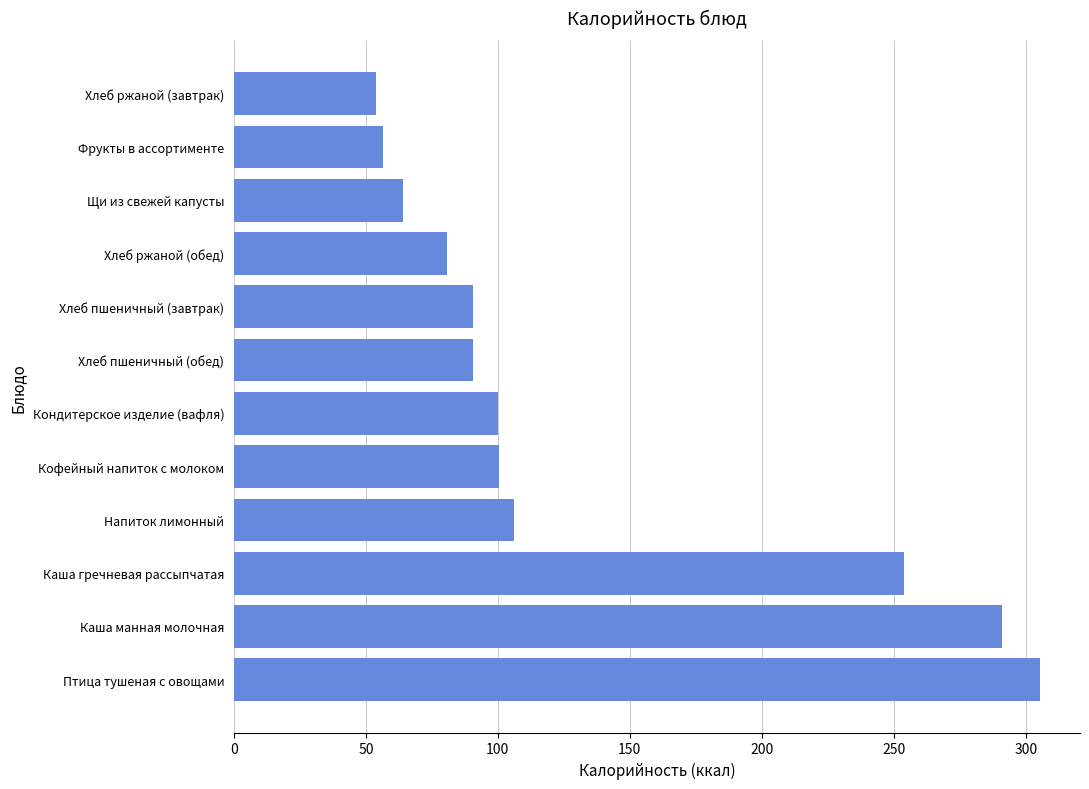

The chart shows a value of 131.0 at Кондитерское изделие (вафля). True or false?

False